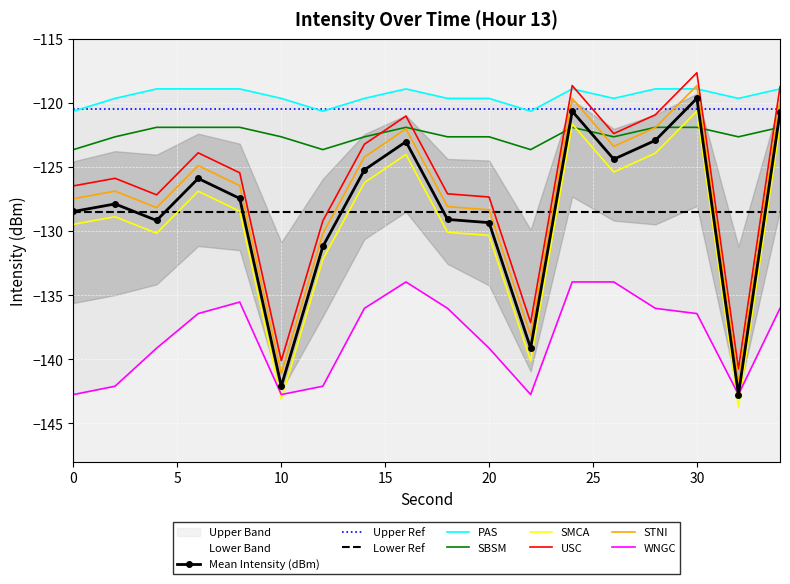

Is it true that SMCA equals -143.1 at 10?

True